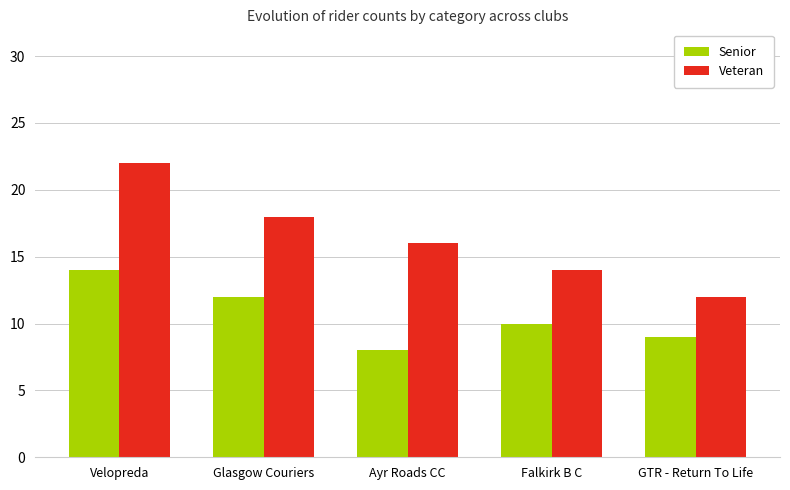

What is the difference between the maximum and minimum values in the Veteran series?

10